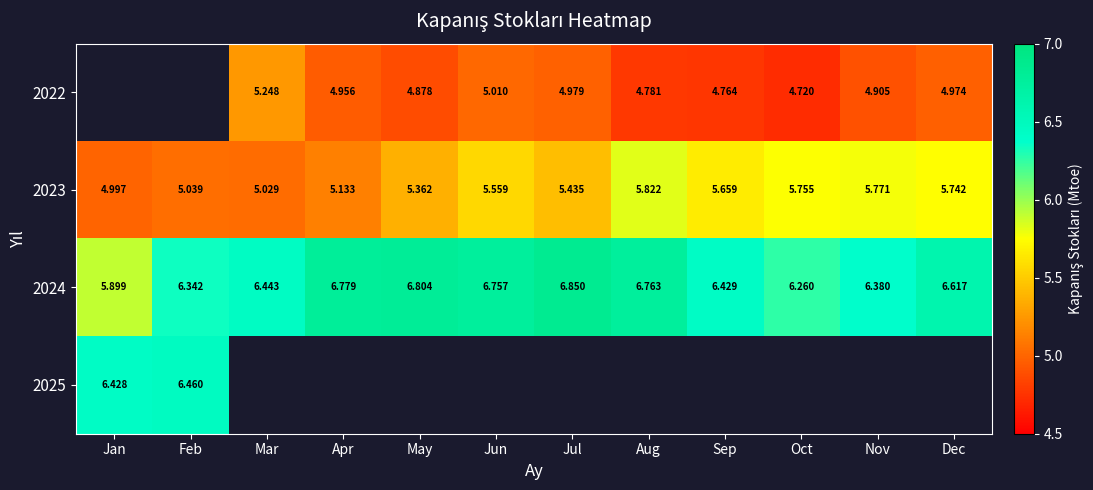

Is it true that 2023 equals 1.6 at Feb?

False